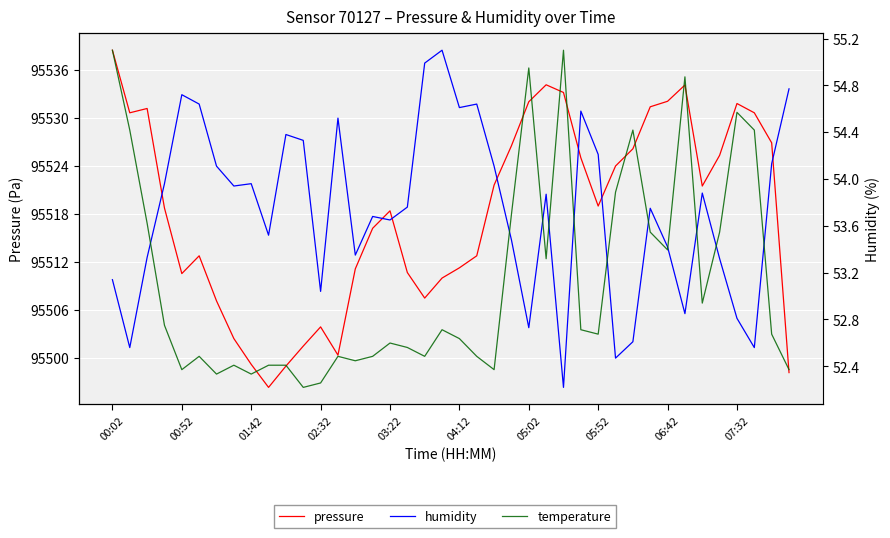

True or false: pressure and temperature intersect in this chart.

False